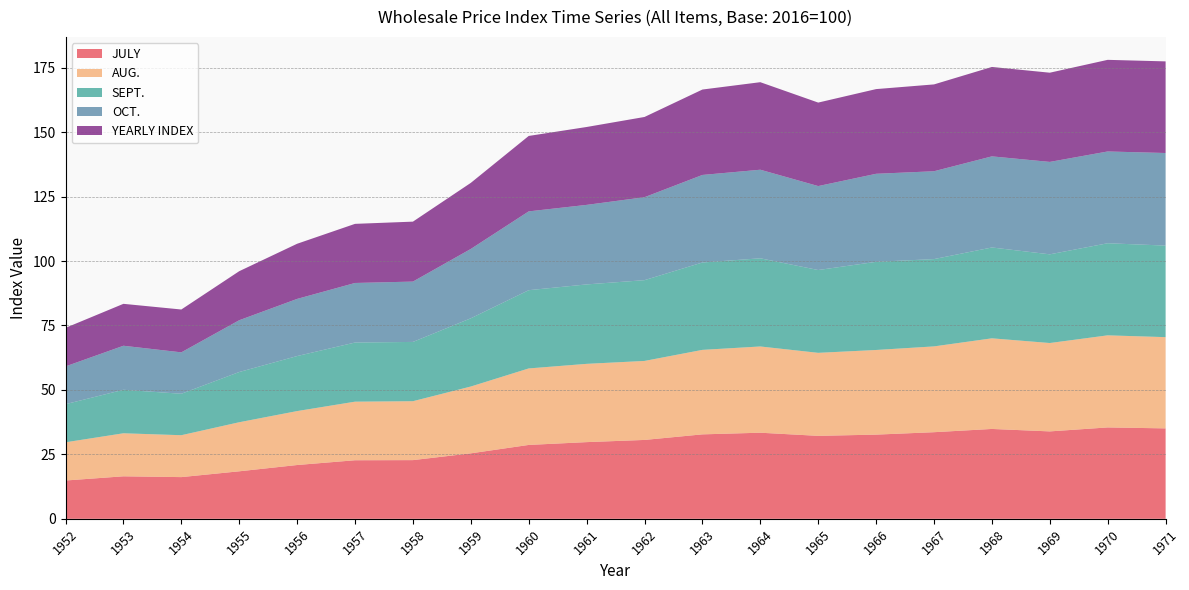

Reading left to right, list all the values displayed in this chart.

JULY: 1952=14.9	1953=16.5	1954=16.2	1955=18.4	1956=20.9	1957=22.7	1958=22.8	1959=25.4	1960=28.7	1961=29.8	1962=30.6	1963=32.8	1964=33.4	1965=32.2	1966=32.7	1967=33.6	1968=34.9	1969=33.9	1970=35.5	1971=35.1
AUG.: 1952=14.8	1953=16.7	1954=16.2	1955=19.0	1956=20.9	1957=22.7	1958=22.9	1959=25.9	1960=29.7	1961=30.4	1962=30.6	1963=32.8	1964=33.5	1965=32.2	1966=32.8	1967=33.3	1968=35.1	1969=34.3	1970=35.7	1971=35.4
SEPT.: 1952=14.8	1953=16.9	1954=16.1	1955=19.5	1956=21.3	1957=22.9	1958=23.0	1959=26.5	1960=30.4	1961=30.8	1962=31.3	1963=33.9	1964=34.2	1965=32.1	1966=34.2	1967=33.9	1968=35.2	1969=34.4	1970=35.7	1971=35.5
OCT.: 1952=14.7	1953=17.1	1954=16.1	1955=20.1	1956=22.2	1957=23.1	1958=23.4	1959=26.9	1960=30.6	1961=30.9	1962=32.2	1963=34.0	1964=34.4	1965=32.6	1966=34.1	1967=34.1	1968=35.3	1969=35.9	1970=35.6	1971=35.9
YEARLY INDEX: 1952=14.9	1953=16.3	1954=16.6	1955=19.0	1956=21.4	1957=22.9	1958=23.2	1959=25.6	1960=29.3	1961=30.2	1962=31.1	1963=33.1	1964=34.0	1965=32.4	1966=32.9	1967=33.7	1968=34.7	1969=34.6	1970=35.5	1971=35.5